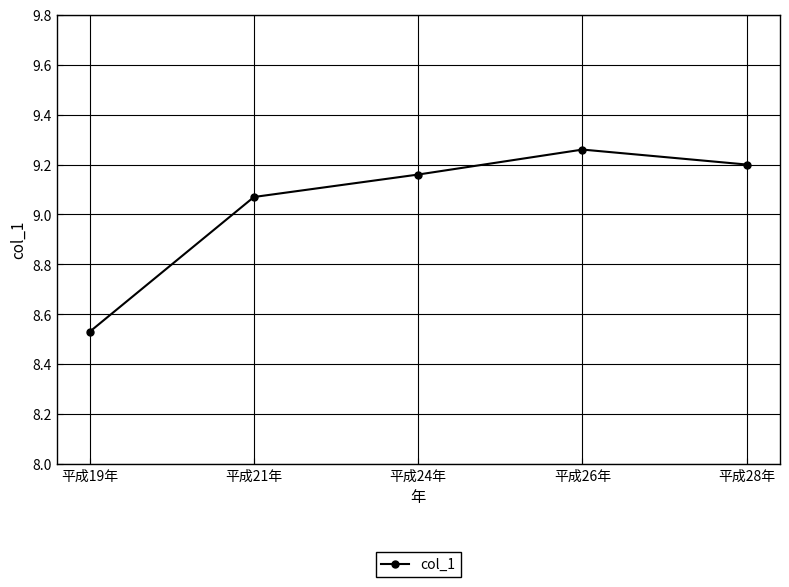

What is the label of the 4th point from the right?

平成21年